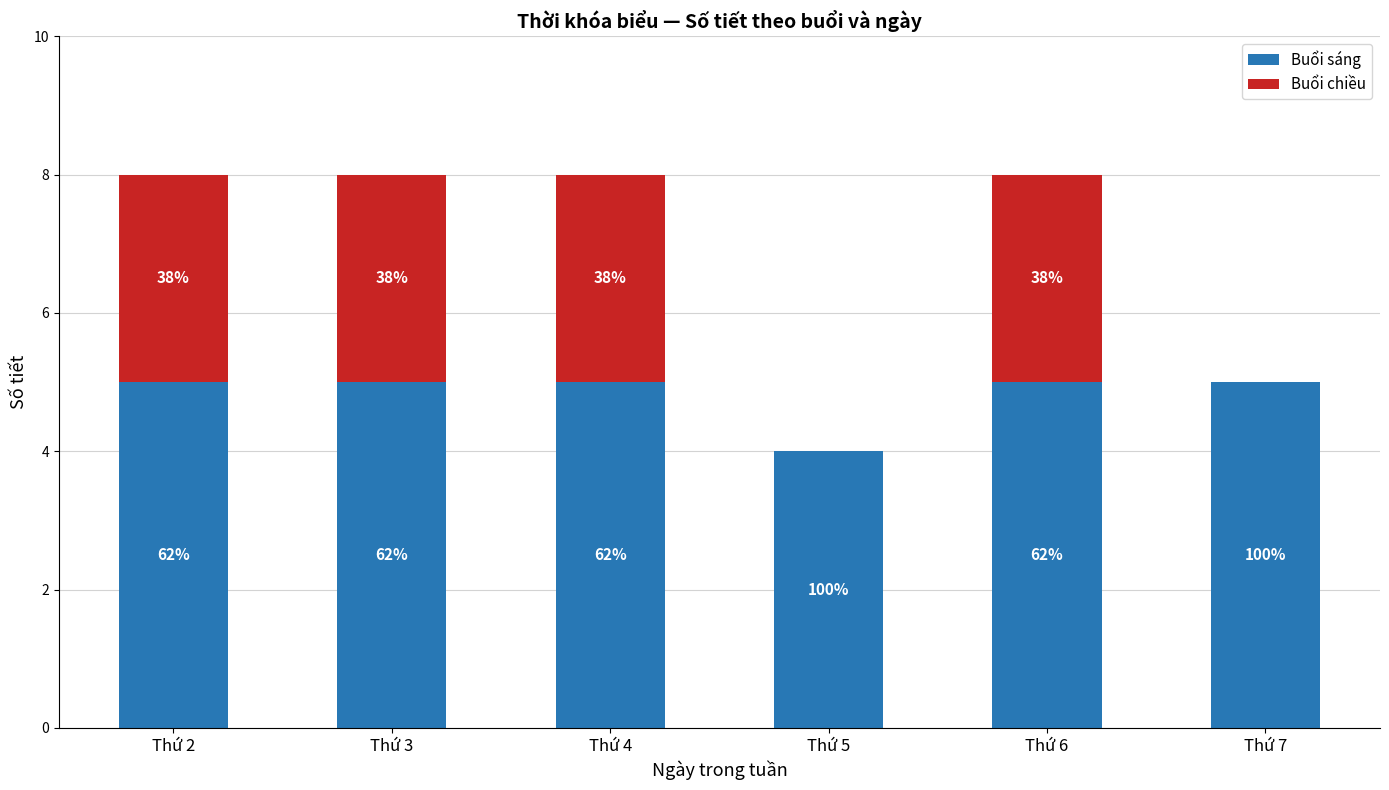

Rank the series by their average value, from highest to lowest.

Buổi sáng, Buổi chiều